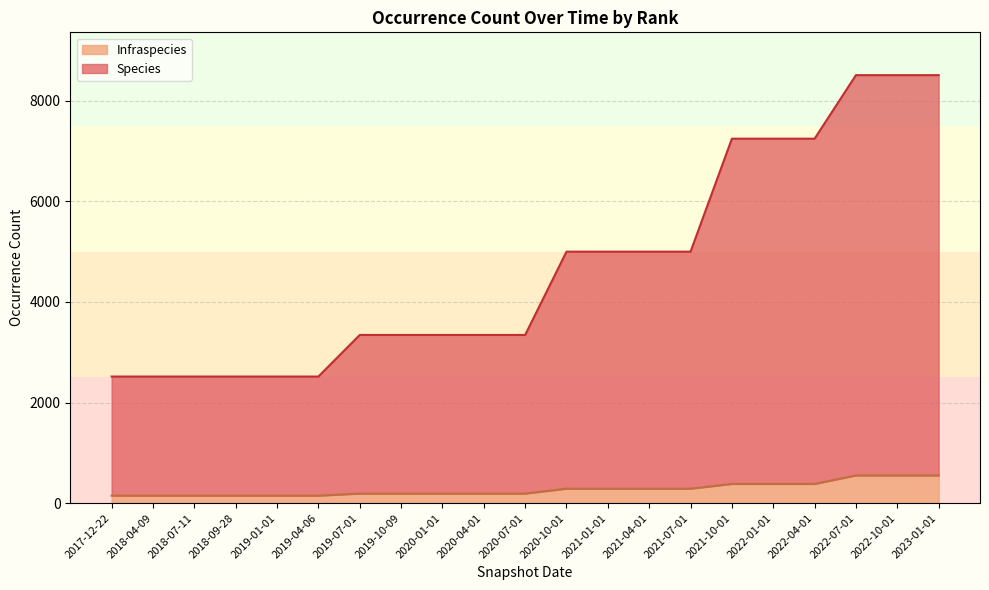

What is the total value across all series at 2021-07-01?

5000